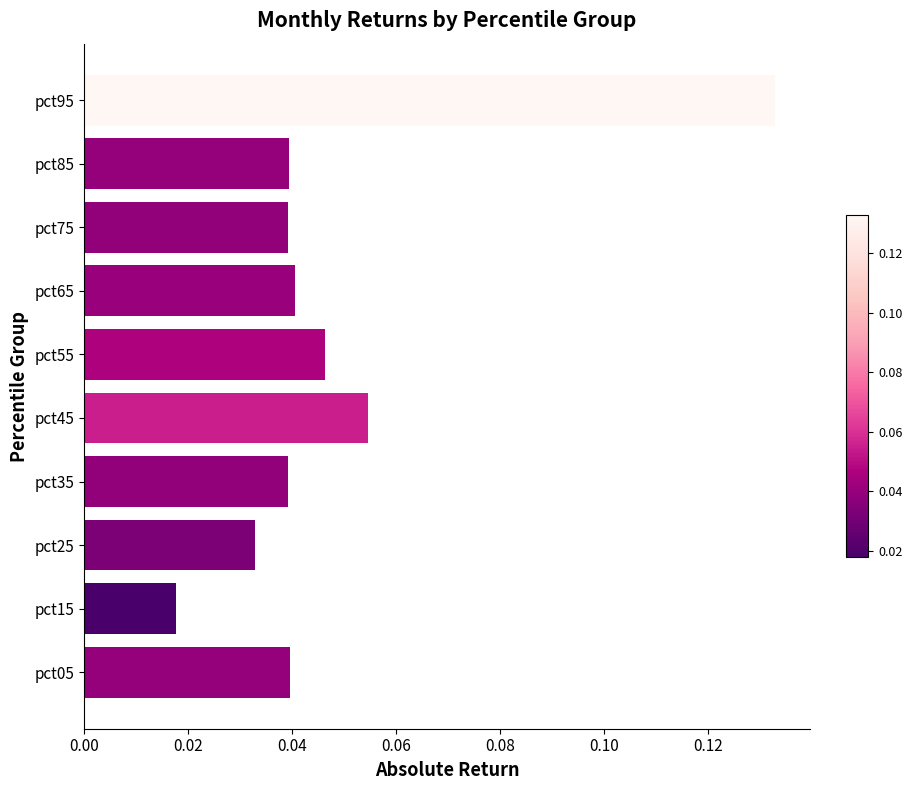

How many values are between 0 and 1?

10